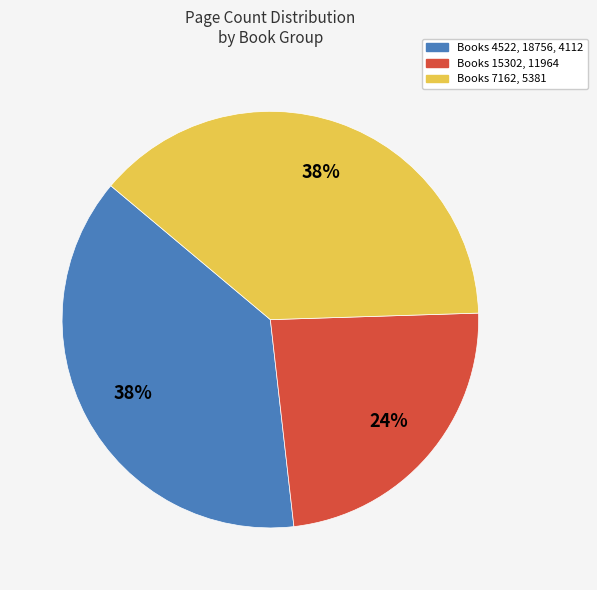

Is there any slice that represents more than half of the pie?

No